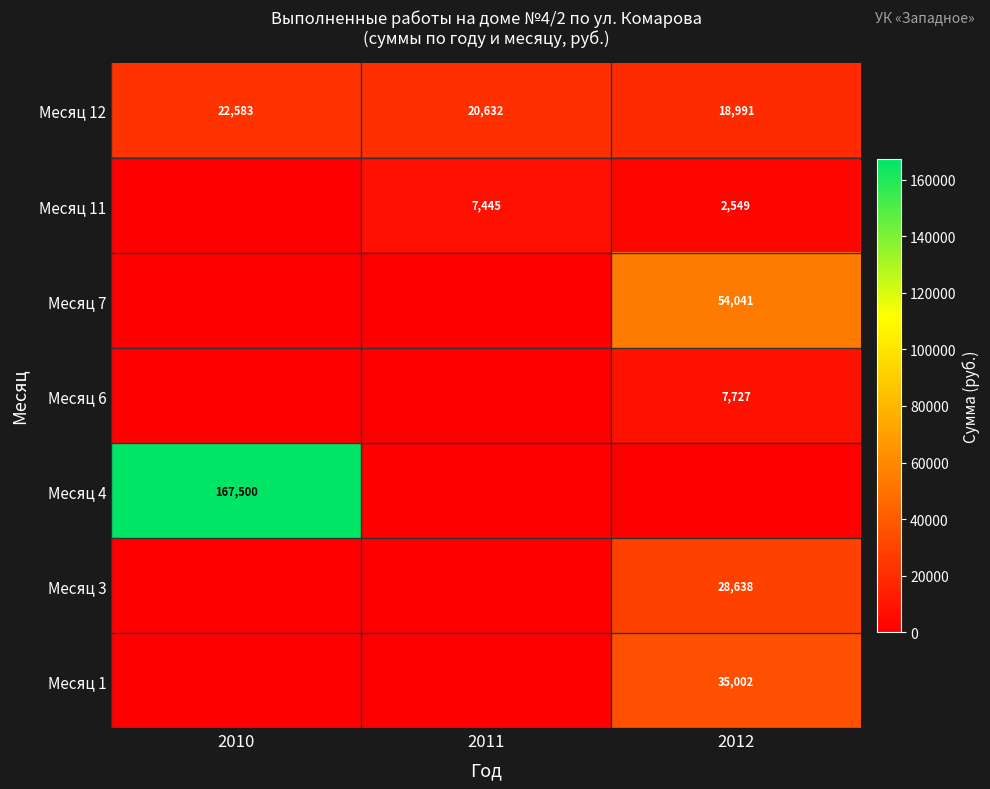

Is it true that Месяц 3 equals 5881 at 2012?

False